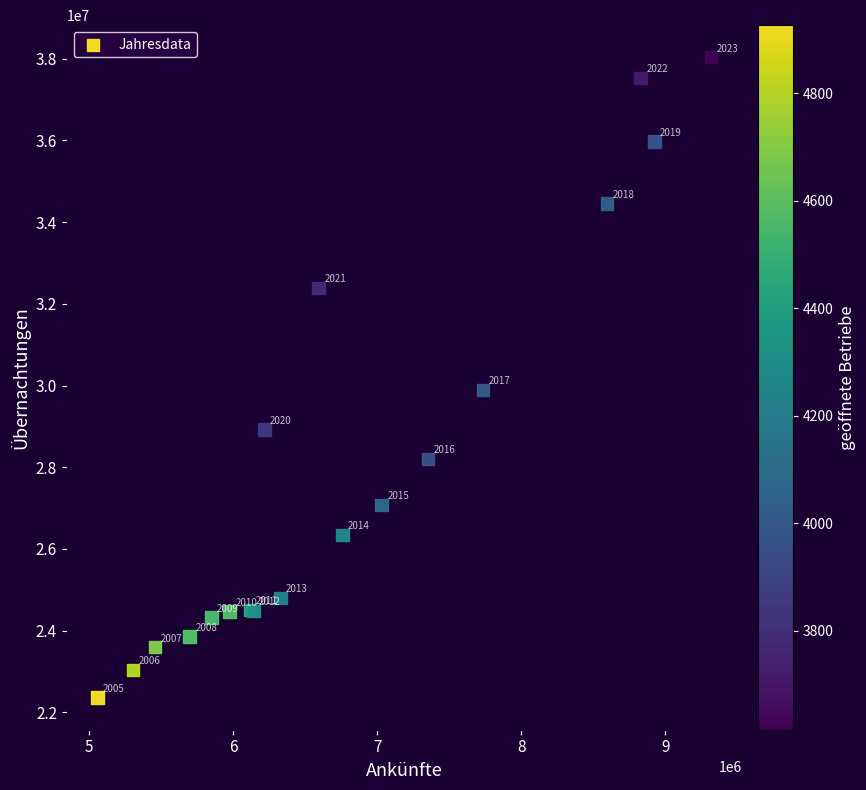

What Y value in the scatter plot is closest to 30197744?

29891859